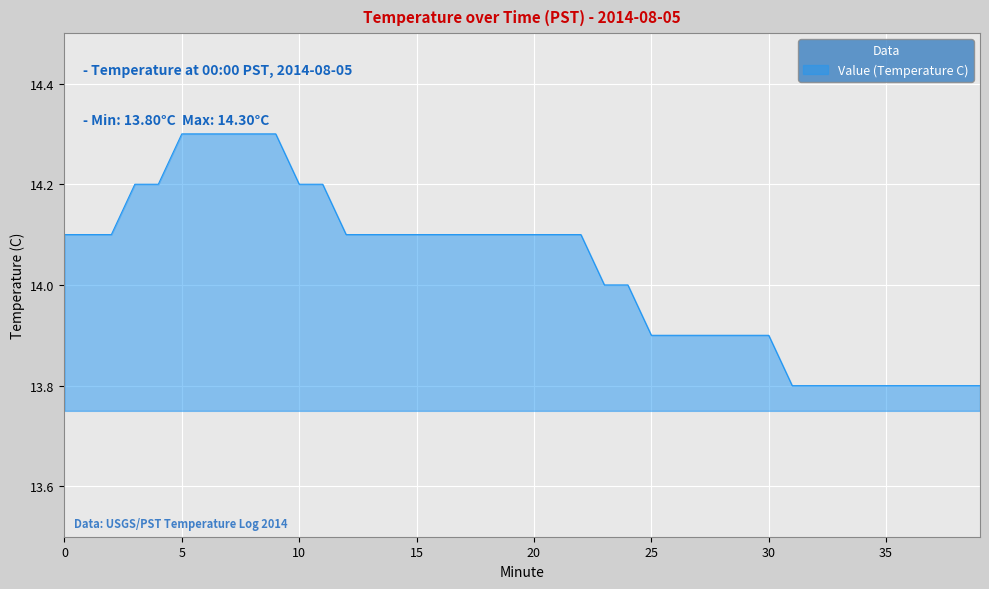

What is the minimum value shown in the chart?

13.8